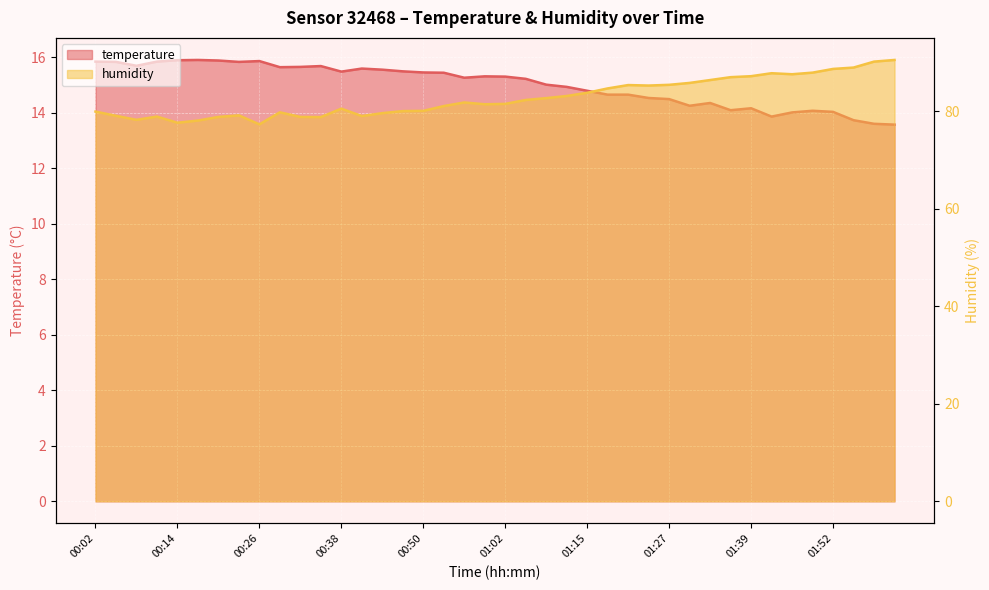

List the labels in order of temperature value, largest first.

00:17, 00:14, 00:20, 00:26, 00:02, 00:11, 00:05, 00:23, 00:08, 00:35, 00:32, 00:29, 00:41, 00:44, 00:47, 00:38, 00:50, 00:53, 00:59, 01:02, 00:56, 01:06, 01:09, 01:12, 01:15, 01:18, 01:21, 01:24, 01:27, 01:33, 01:30, 01:39, 01:36, 01:49, 01:52, 01:46, 01:43, 01:55, 01:58, 02:01